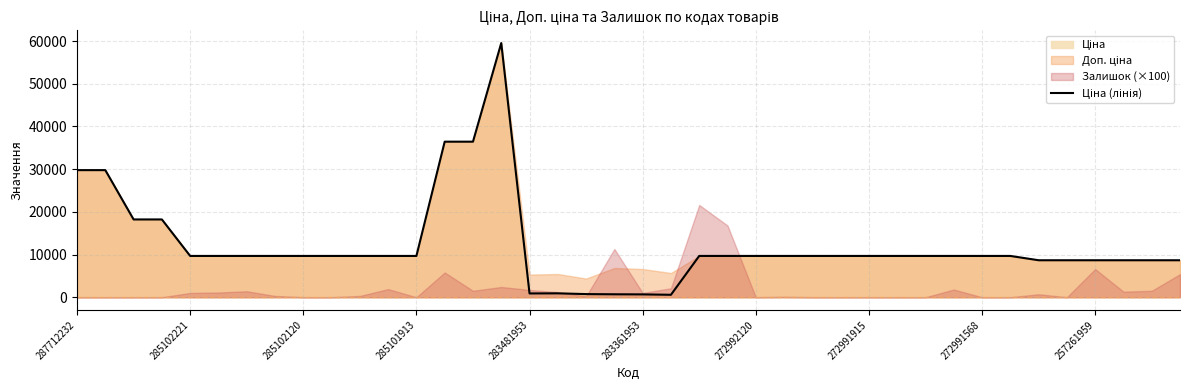

Count the number of categories in the chart.

40